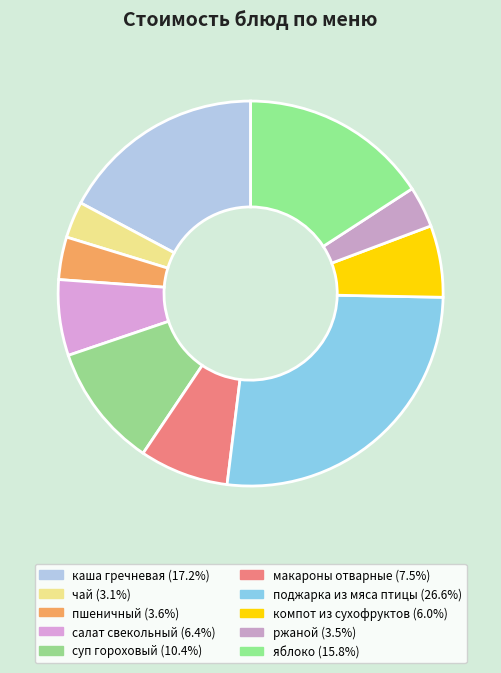

How many segments does this pie chart have?

10